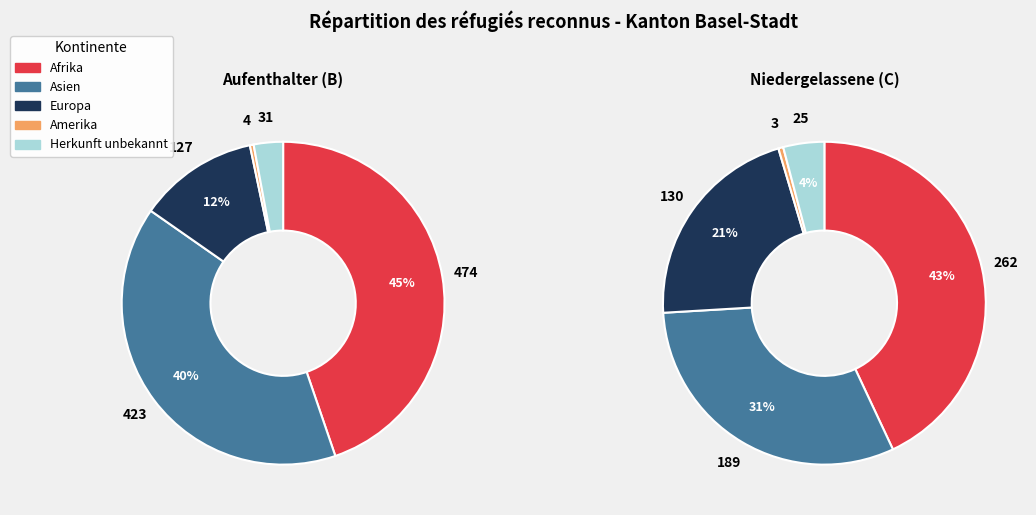

Is it true that Europa is 12% of the pie?

True